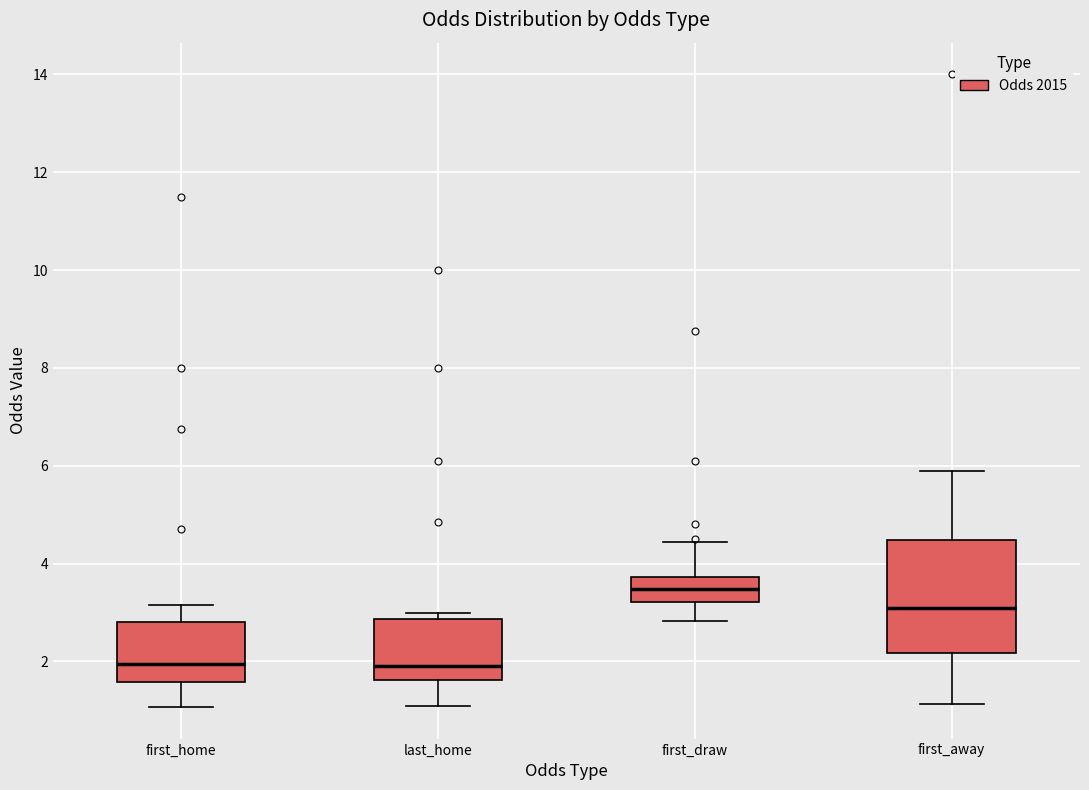

Which box is the tallest, from its lower edge to its upper edge?

first_away